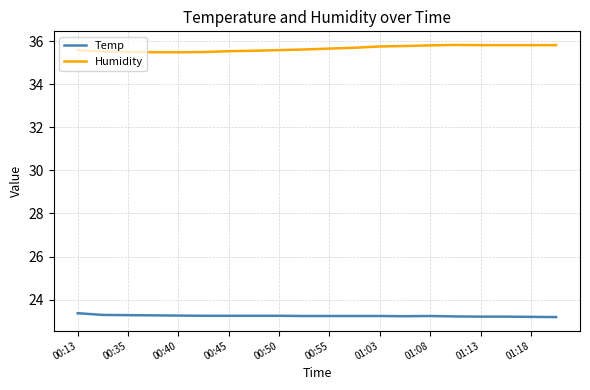

True or false: Temp and Humidity cross at least once.

False